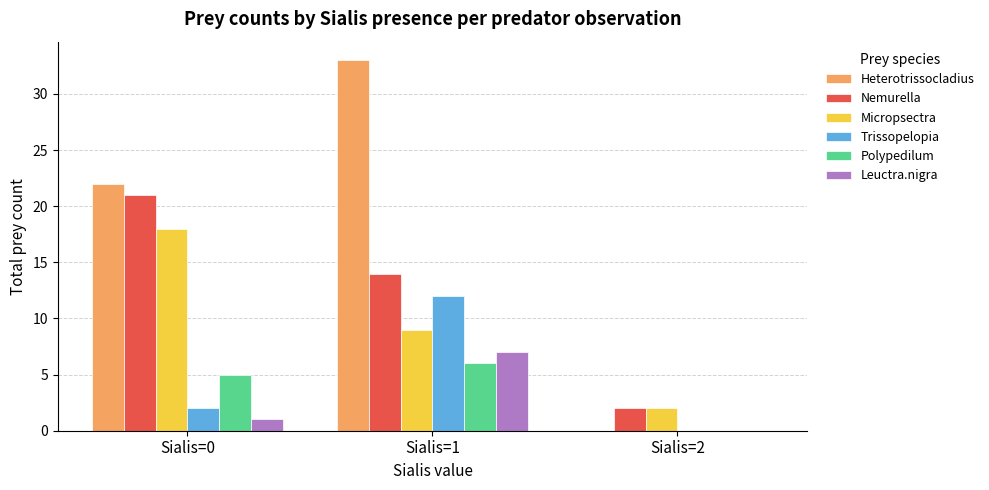

The Trissopelopia series shows 0 at Sialis=2. True or false?

True